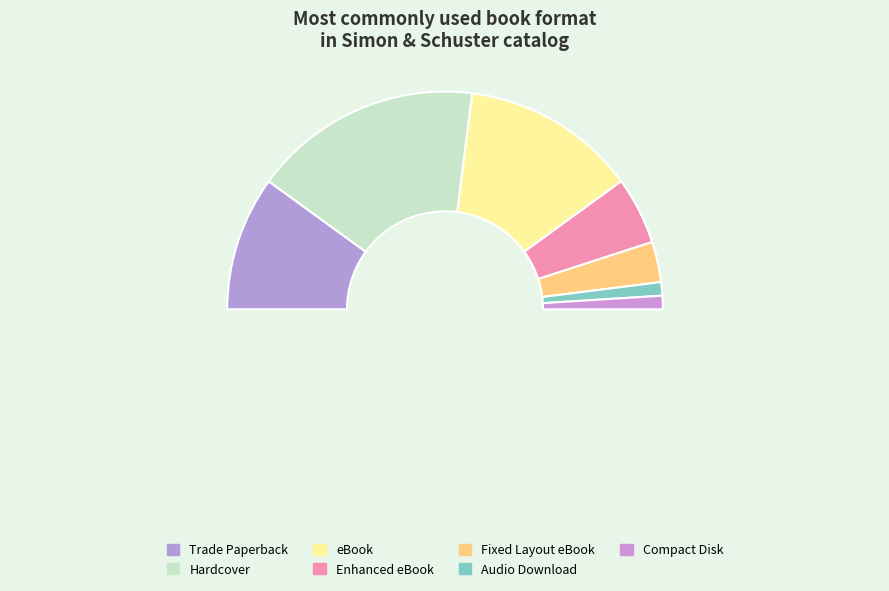

Does Fixed Layout eBook represent more than half of the total?

No